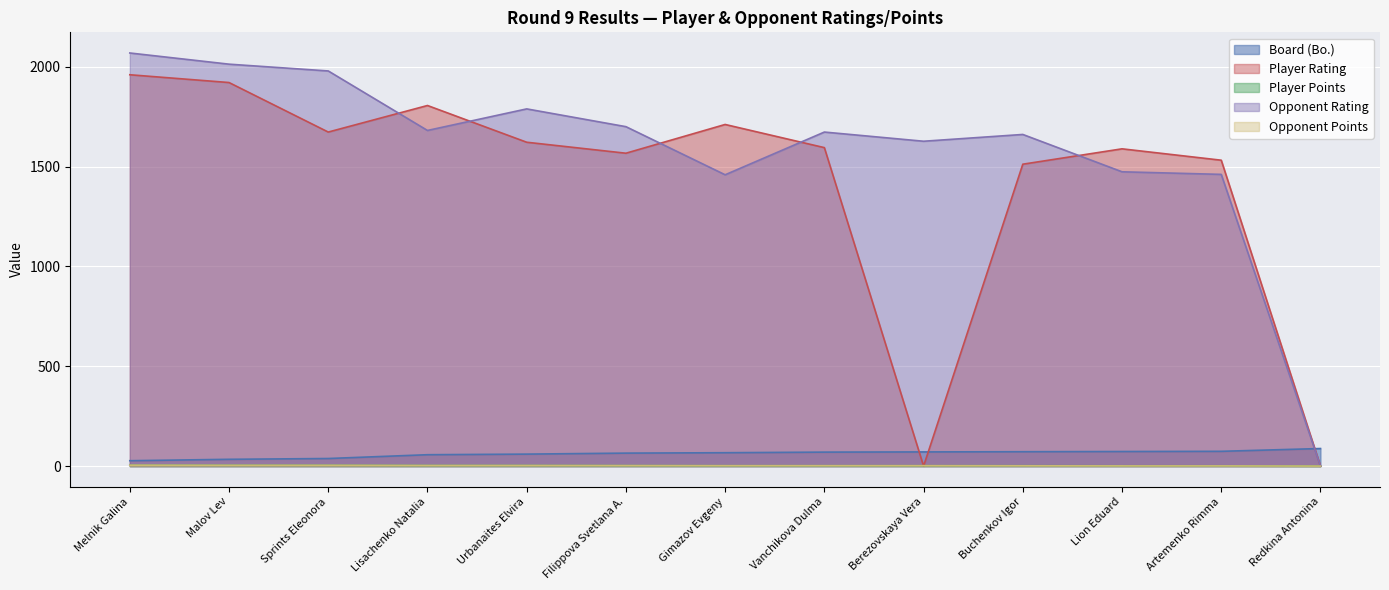

Reading left to right, what are all the values shown in this chart?

Board (Bo.): Melnik Galina=27.0	Malov Lev=34.0	Sprints Eleonora=38.0	Lisachenko Natalia=57.0	Urbanaites Elvira=60.0	Filippova Svetlana A.=65.0	Gimazov Evgeny=67.0	Vanchikova Dulma=70.0	Berezovskaya Vera=71.0	Buchenkov Igor=72.0	Lion Eduard=73.0	Artemenko Rimma=74.0	Redkina Antonina=88.0
Player Rating: Melnik Galina=1960.0	Malov Lev=1921.0	Sprints Eleonora=1673.0	Lisachenko Natalia=1806.0	Urbanaites Elvira=1622.0	Filippova Svetlana A.=1567.0	Gimazov Evgeny=1711.0	Vanchikova Dulma=1595.0	Berezovskaya Vera=0.0	Buchenkov Igor=1512.0	Lion Eduard=1589.0	Artemenko Rimma=1532.0	Redkina Antonina=0.0
Player Points: Melnik Galina=4.5	Malov Lev=4.0	Sprints Eleonora=4.0	Lisachenko Natalia=3.0	Urbanaites Elvira=3.0	Filippova Svetlana A.=2.5	Gimazov Evgeny=2.0	Vanchikova Dulma=2.0	Berezovskaya Vera=2.0	Buchenkov Igor=2.0	Lion Eduard=1.5	Artemenko Rimma=1.5	Redkina Antonina=0.0
Opponent Rating: Melnik Galina=2069.0	Malov Lev=2013.0	Sprints Eleonora=1979.0	Lisachenko Natalia=1681.0	Urbanaites Elvira=1789.0	Filippova Svetlana A.=1700.0	Gimazov Evgeny=1459.0	Vanchikova Dulma=1673.0	Berezovskaya Vera=1627.0	Buchenkov Igor=1661.0	Lion Eduard=1474.0	Artemenko Rimma=1461.0	Redkina Antonina=0.0
Opponent Points: Melnik Galina=4.5	Malov Lev=4.0	Sprints Eleonora=4.0	Lisachenko Natalia=3.0	Urbanaites Elvira=3.0	Filippova Svetlana A.=2.5	Gimazov Evgeny=2.0	Vanchikova Dulma=2.0	Berezovskaya Vera=2.0	Buchenkov Igor=1.5	Lion Eduard=1.0	Artemenko Rimma=1.0	Redkina Antonina=0.0